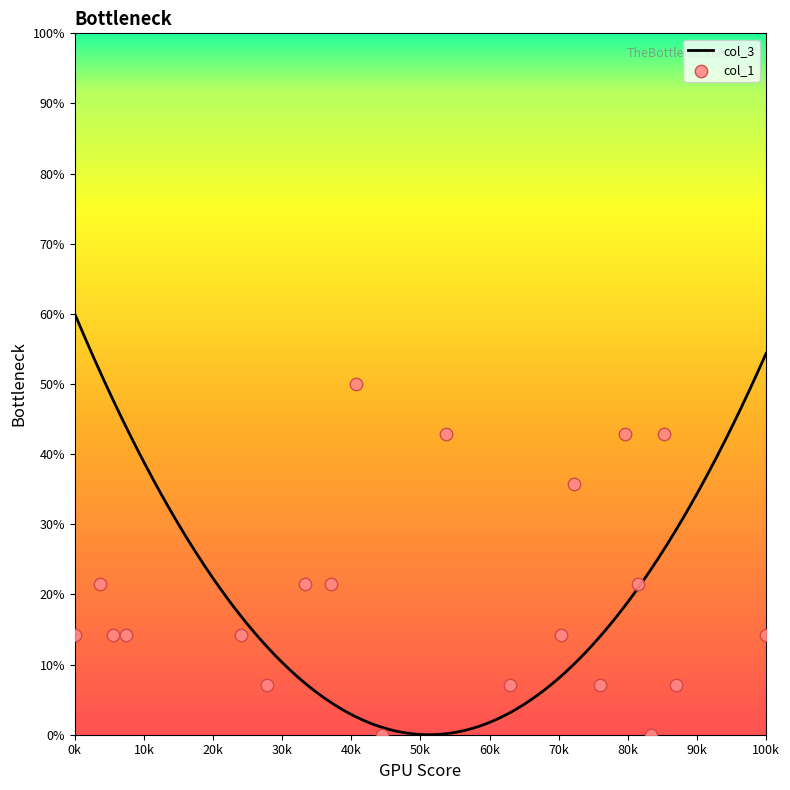

Which has a higher value, 2304 or 2348?

2304